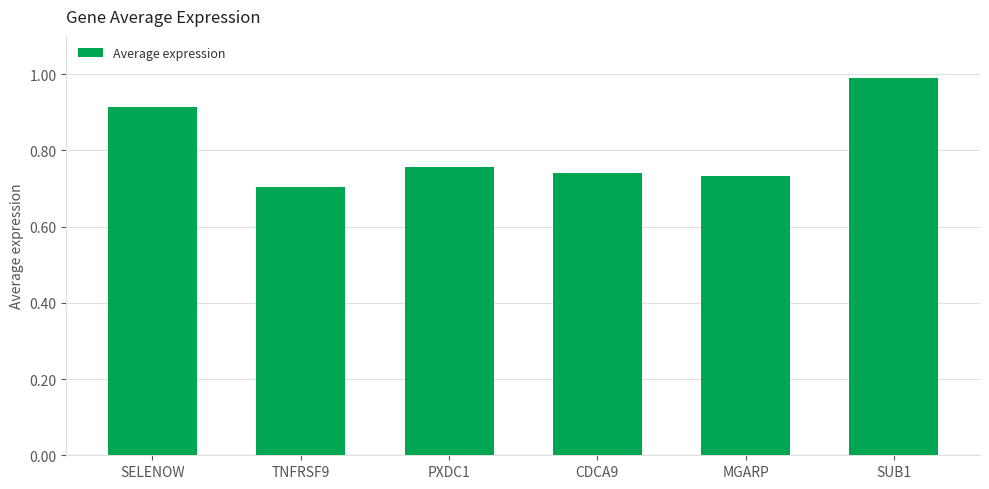

The value at CDCA9 is 0.7. True or false?

True